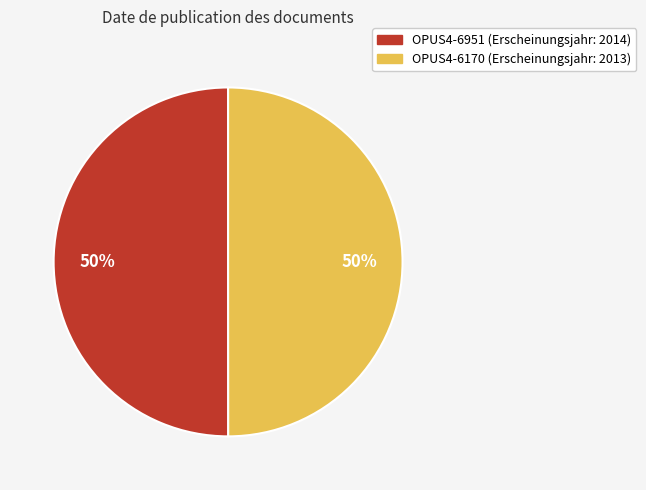

Is it true that OPUS4-6170 is 50% of the pie?

True